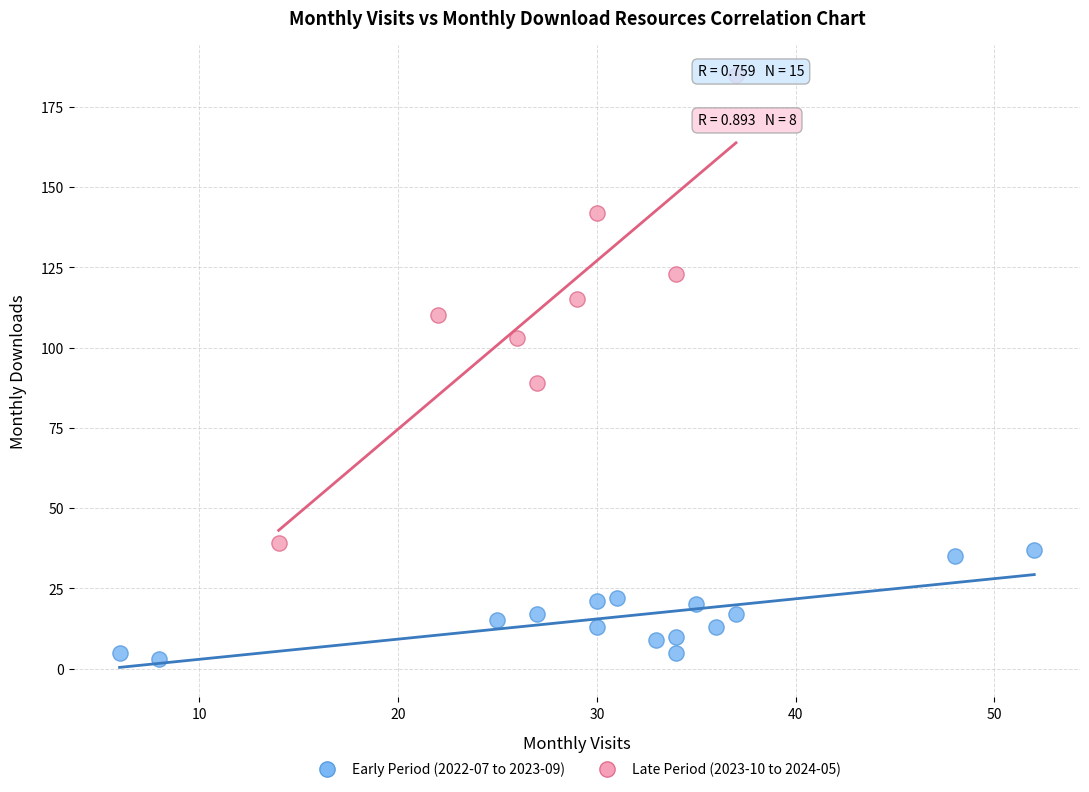

Which series has the largest Y range (max minus min)?

Late Period (2023-10 to 2024-05)